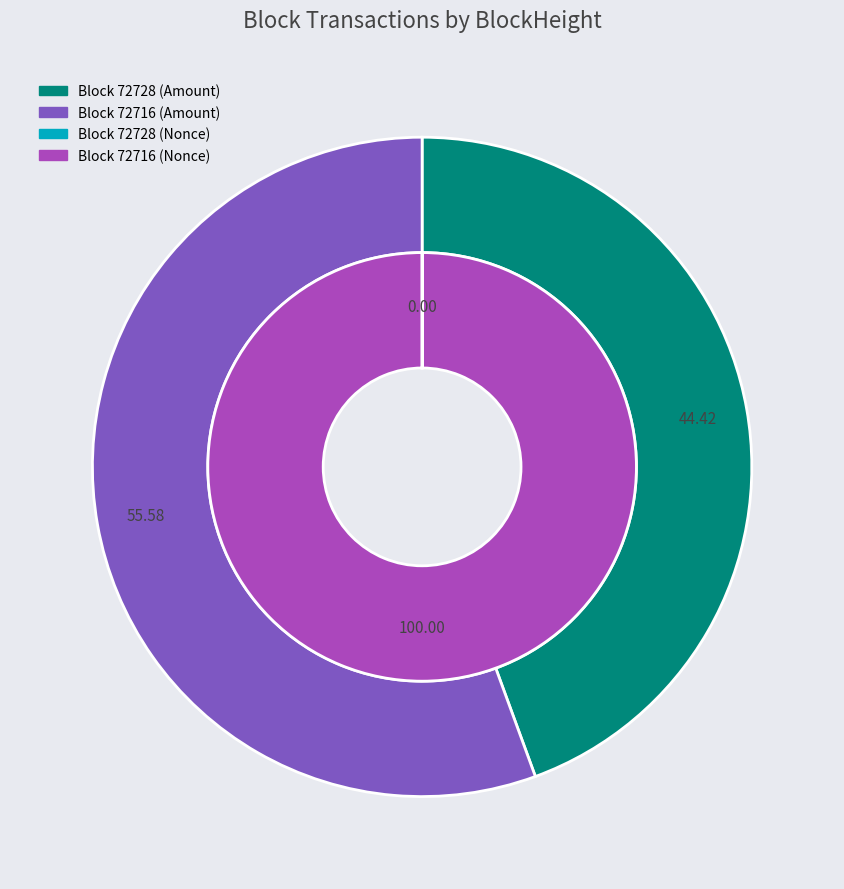

What is the total percentage of 72716 and 72728?

100.0%